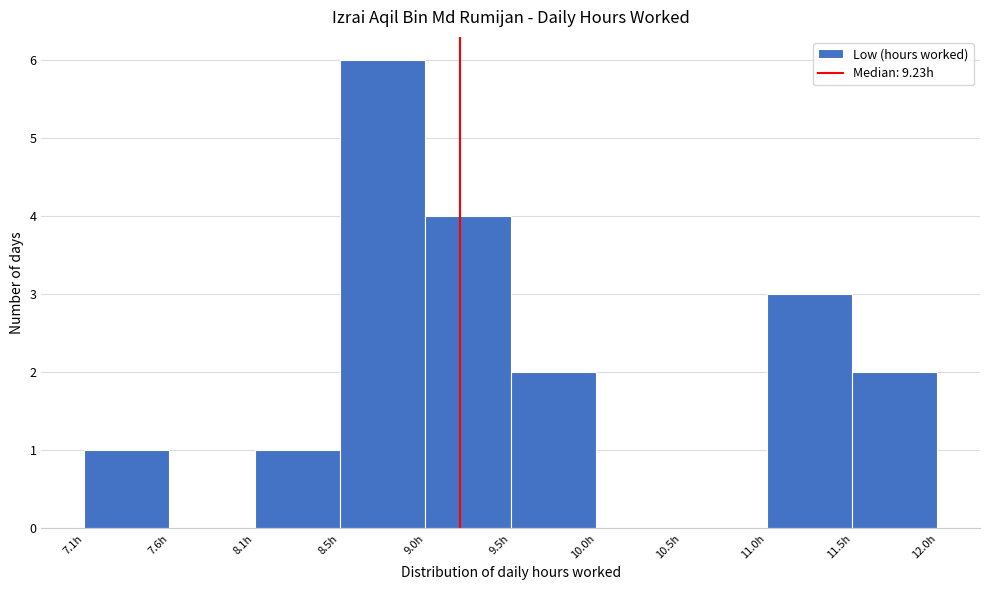

Which range on the x-axis has the tallest bar?

8.55 to 9.05